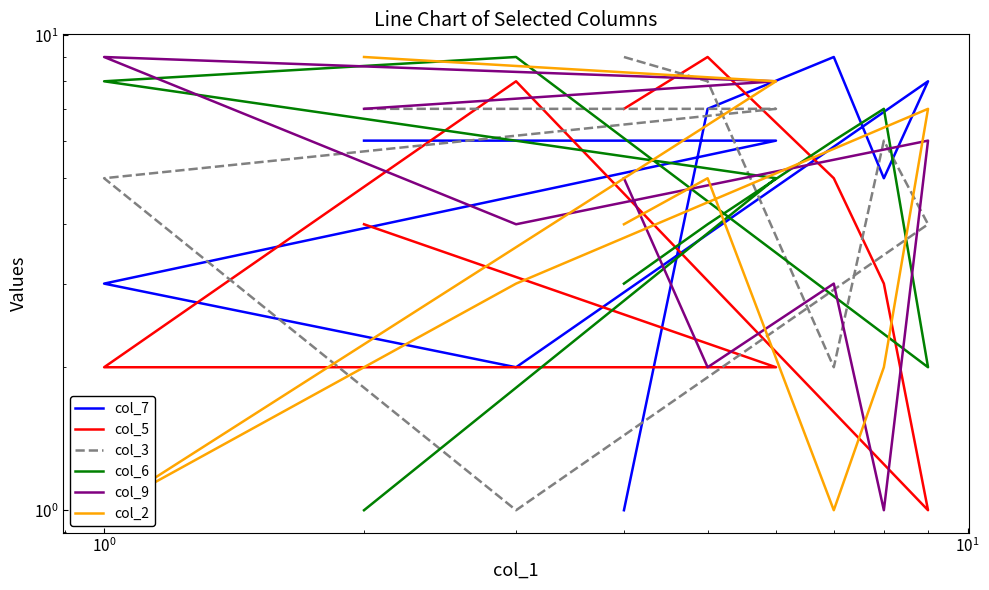

How many times do col_2 and col_6 cross each other?

4